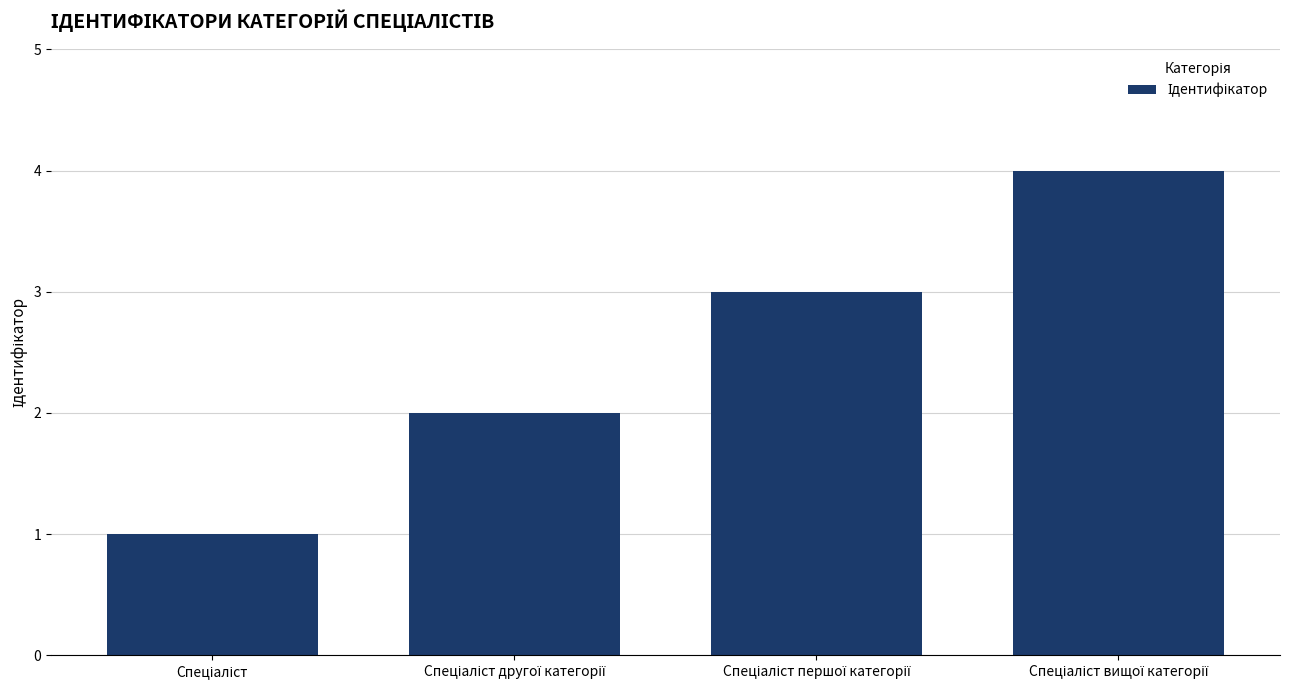

What is the maximum value shown in the chart?

4